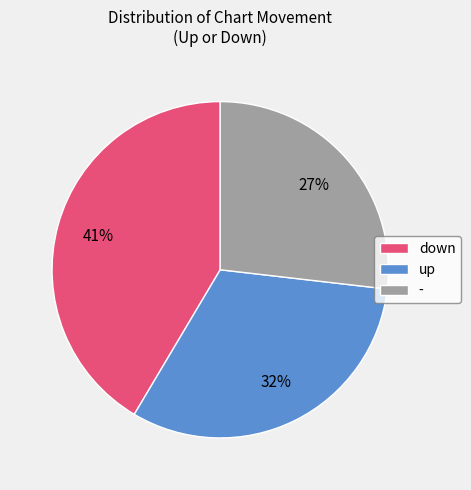

To the nearest percent, what is the average slice percentage?

33%